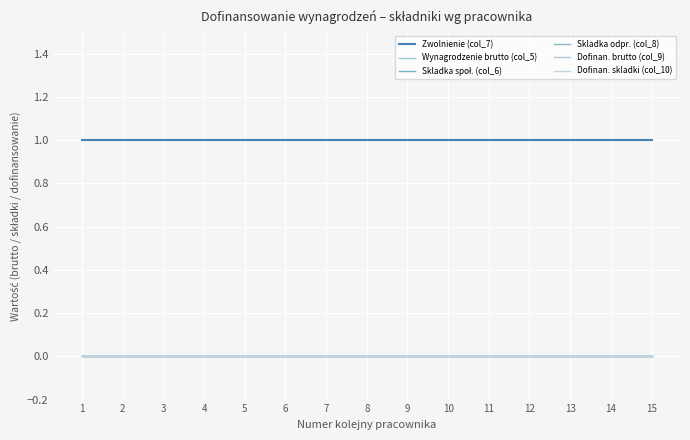

Reading left to right, transcribe all the data shown in this chart.

Zwolnienie (col_7): 1	1	1	1	1	1	1	1	1	1	1	1	1	1	1
Wynagrodzenie brutto (col_5): 0	0	0	0	0	0	0	0	0	0	0	0	0	0	0
Skladka społ. (col_6): 0	0	0	0	0	0	0	0	0	0	0	0	0	0	0
Skladka odpr. (col_8): 0	0	0	0	0	0	0	0	0	0	0	0	0	0	0
Dofinan. brutto (col_9): 0	0	0	0	0	0	0	0	0	0	0	0	0	0	0
Dofinan. skladki (col_10): 0	0	0	0	0	0	0	0	0	0	0	0	0	0	0